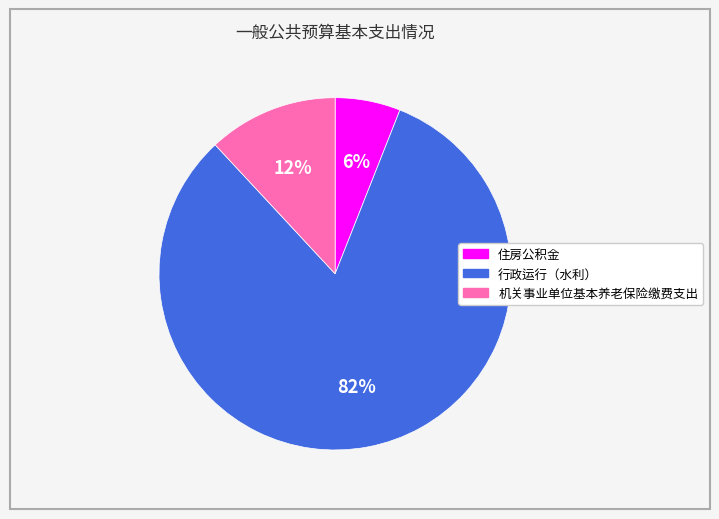

How many segments does this pie chart have?

3